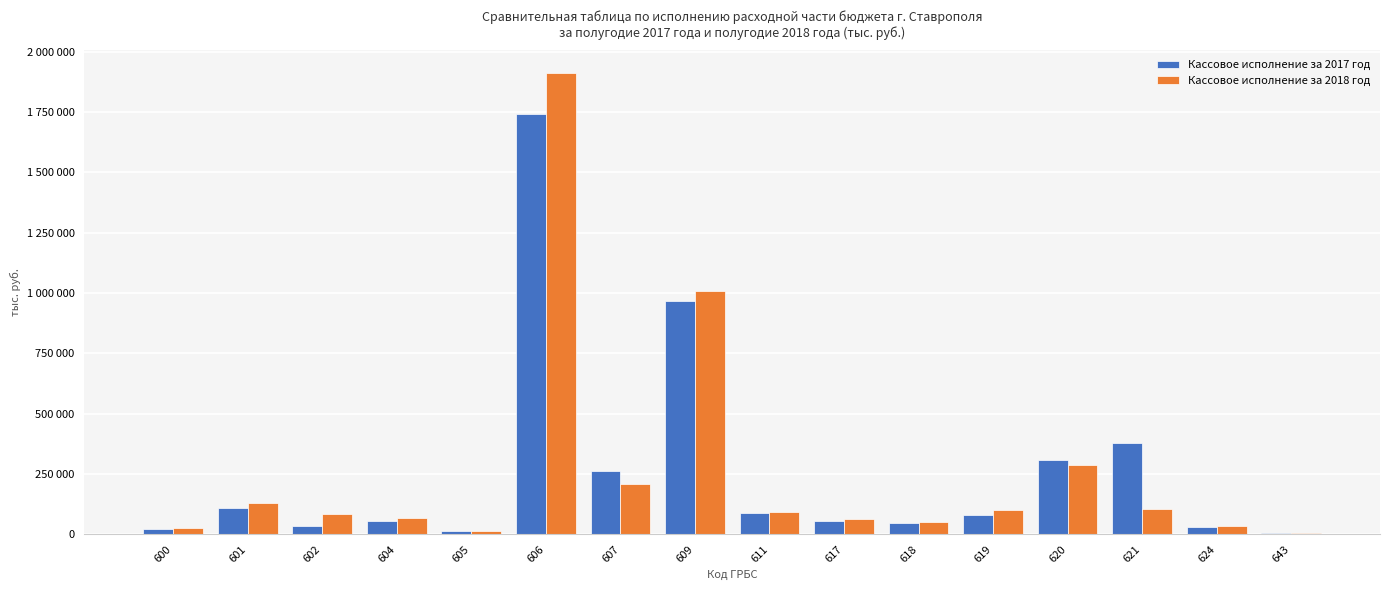

What is the sum of all Кассовое исполнение за 2017 год values?

4203351